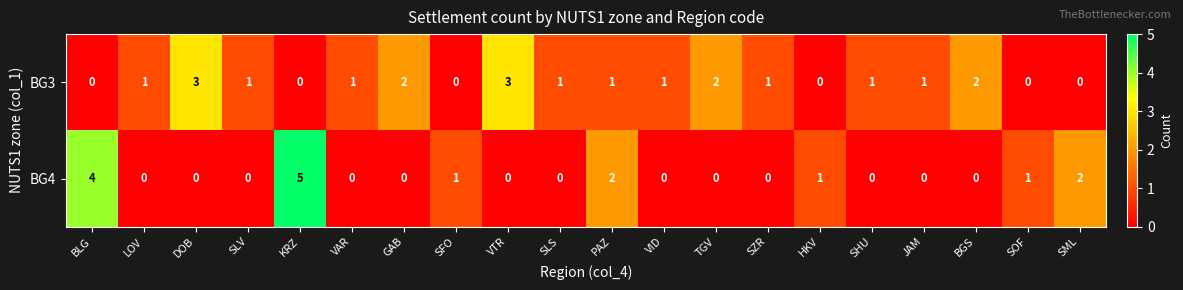

At which label does BG4 reach its peak?

KRZ